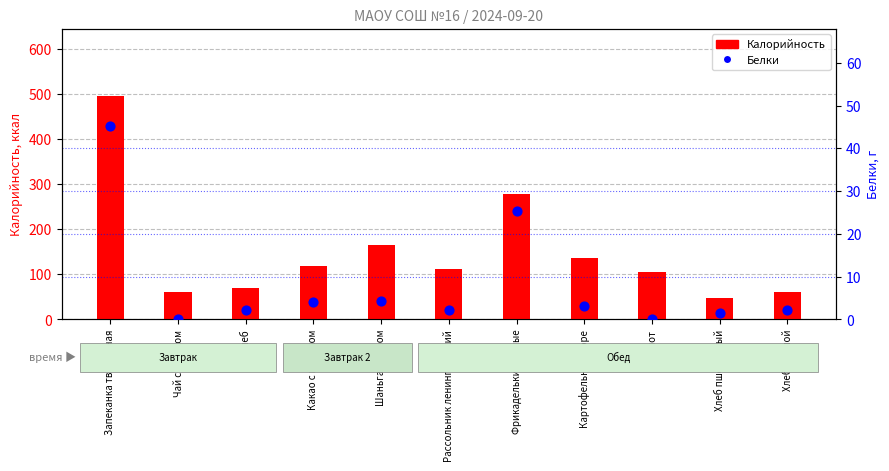

Which series has the largest total across all categories?

Калорийность